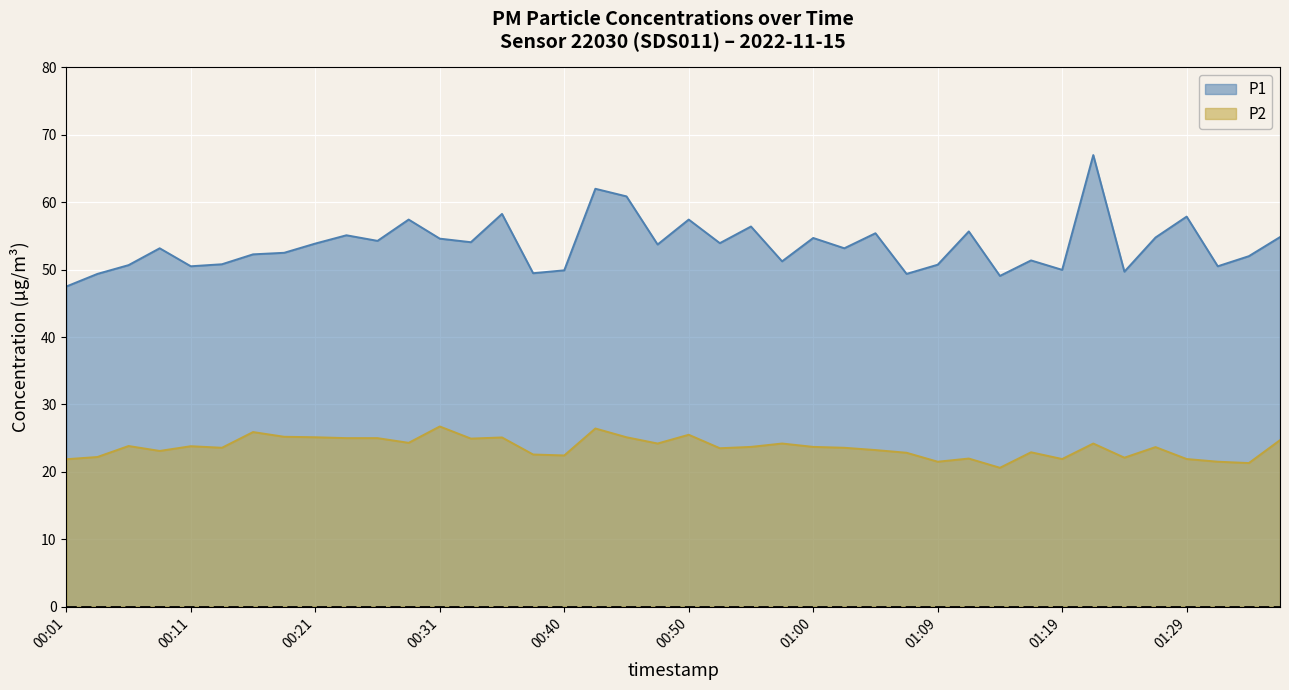

At how many categories does at least one series exceed 40?

40